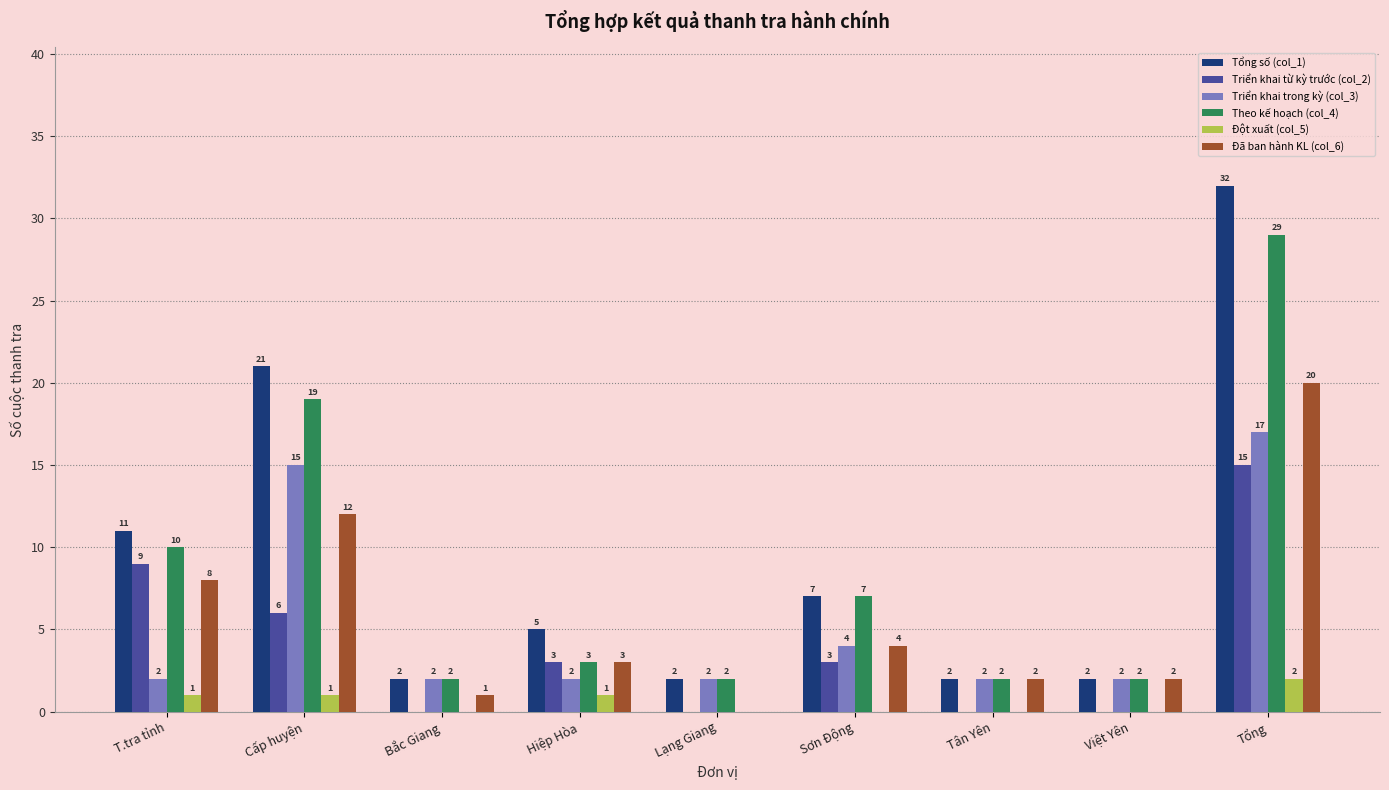

Is the value of Triển khai trong kỳ (col_3) at Bắc Giang greater than the value of Theo kế hoạch (col_4) at Hiệp Hòa?

No